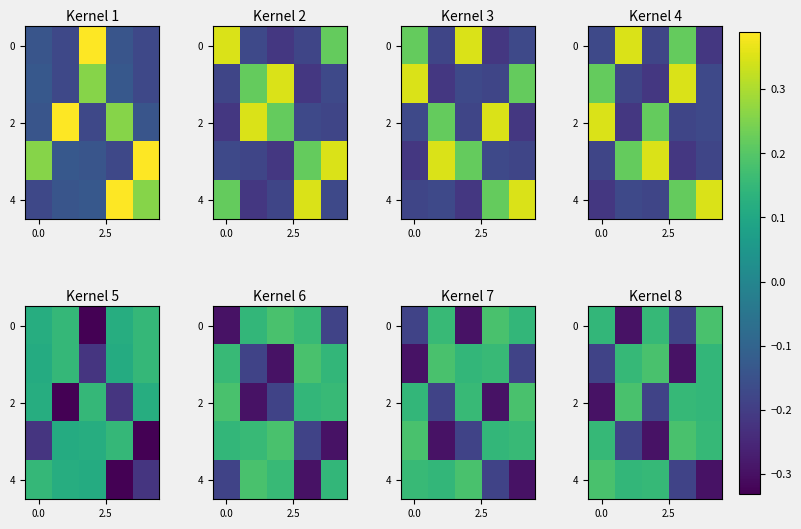

How many values in the 2 series are below 0?

2